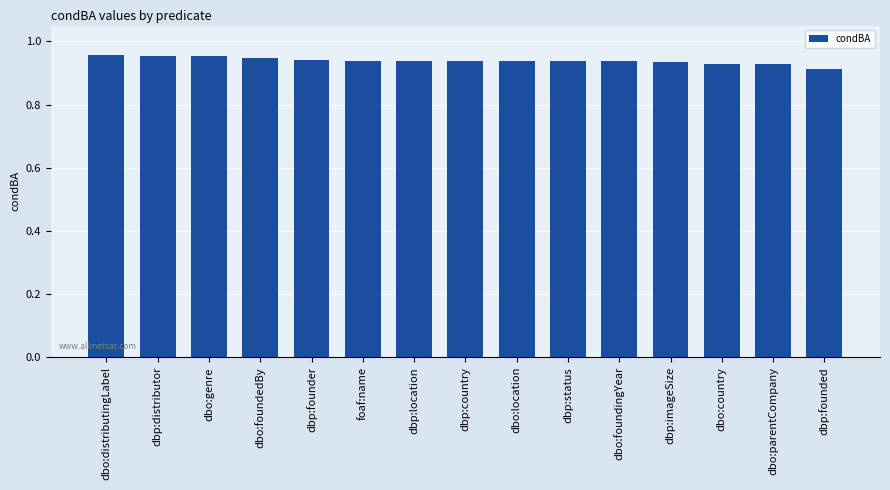

The chart shows a value of 0.5 at dbp:founded. True or false?

False